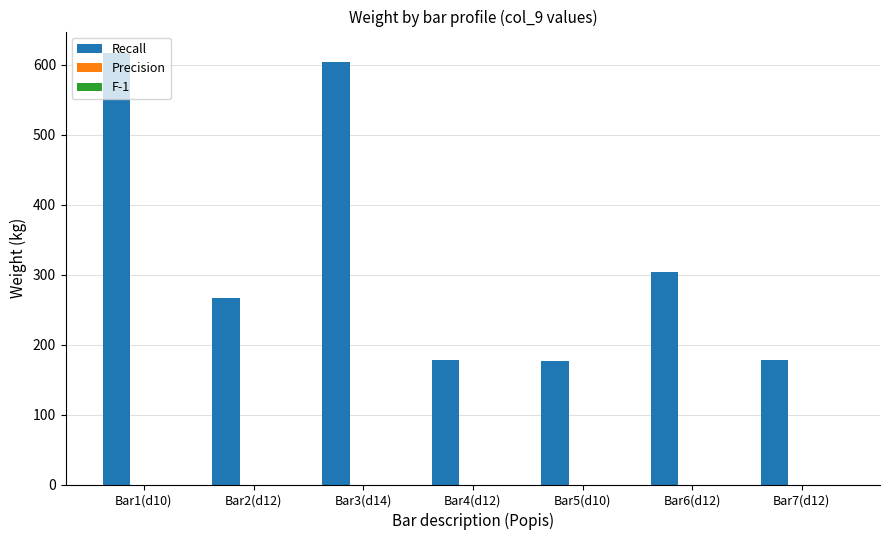

What is the label of the 2nd bar from the left?

Bar2(d12)